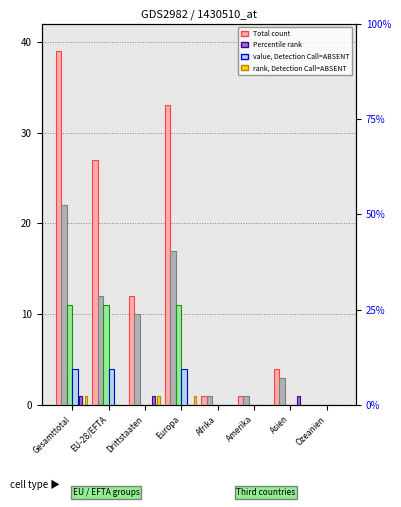

What is the total value across all series at Amerika?

2